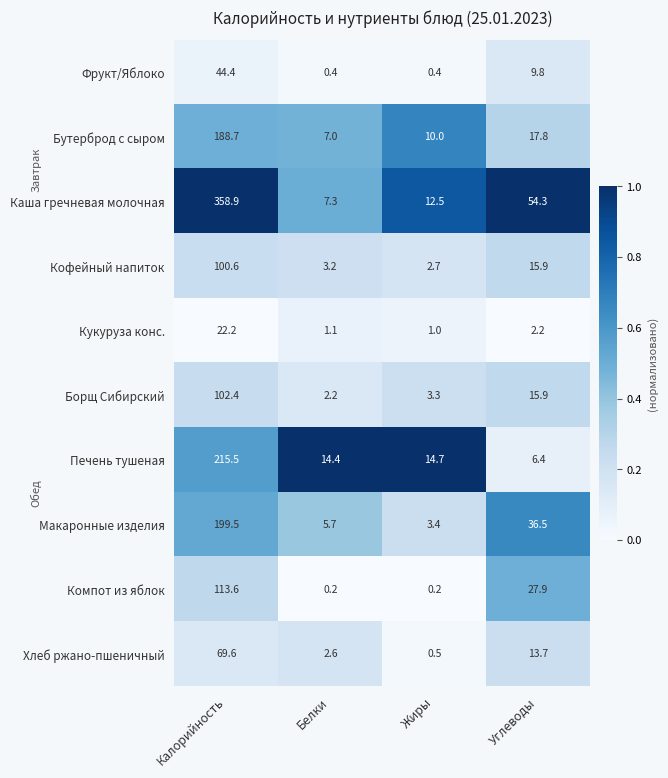

The Борщ Сибирский series shows 3.3 at Жиры. True or false?

True